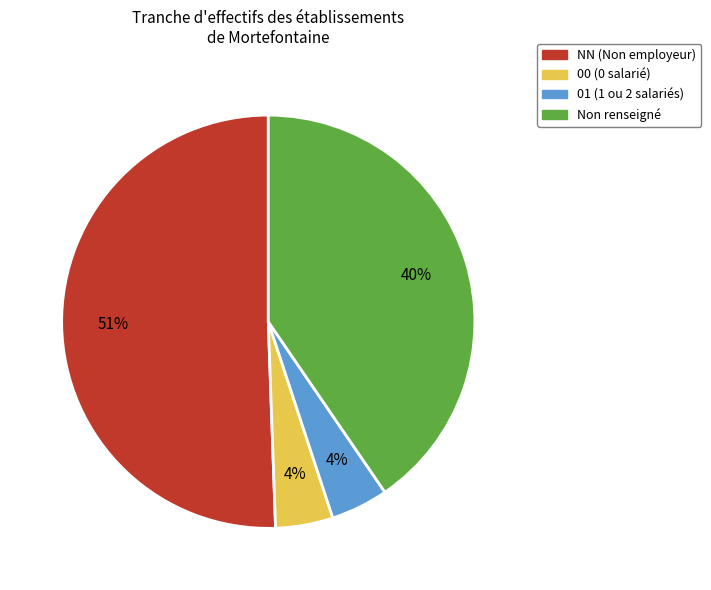

To the nearest percent, what is the average slice percentage?

25%